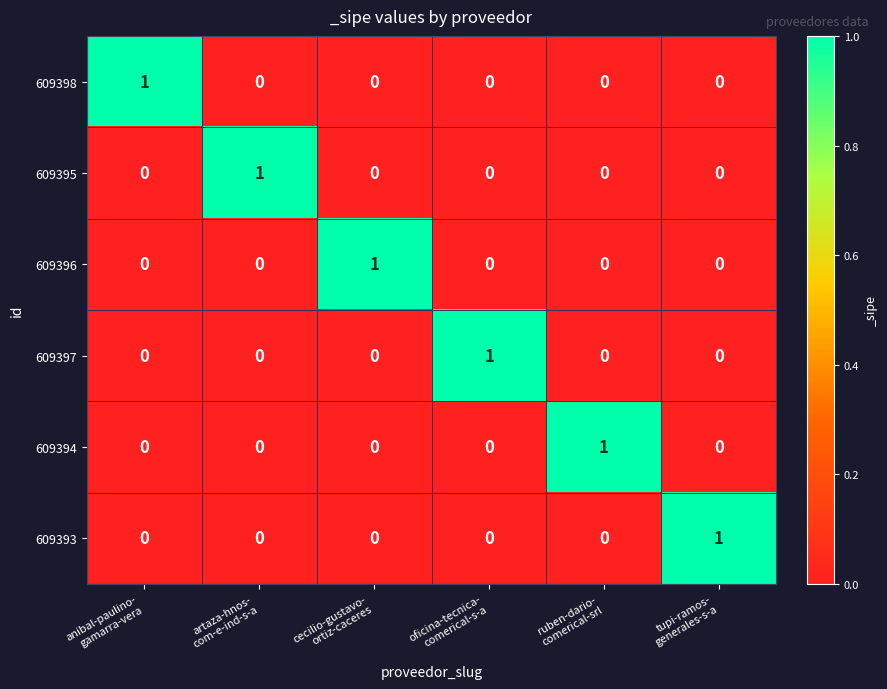

At how many categories does at least one series exceed 0?

6